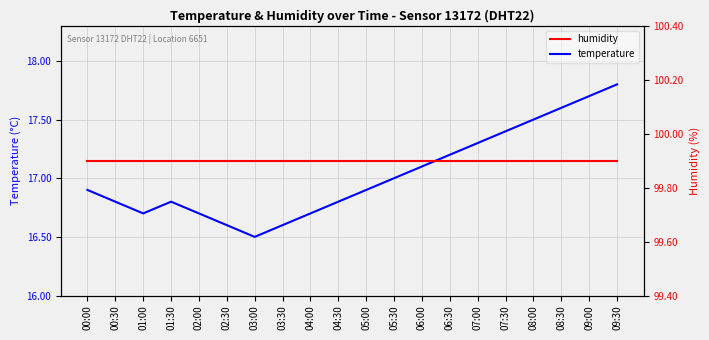

At which category does temperature reach its first local valley?

01:00